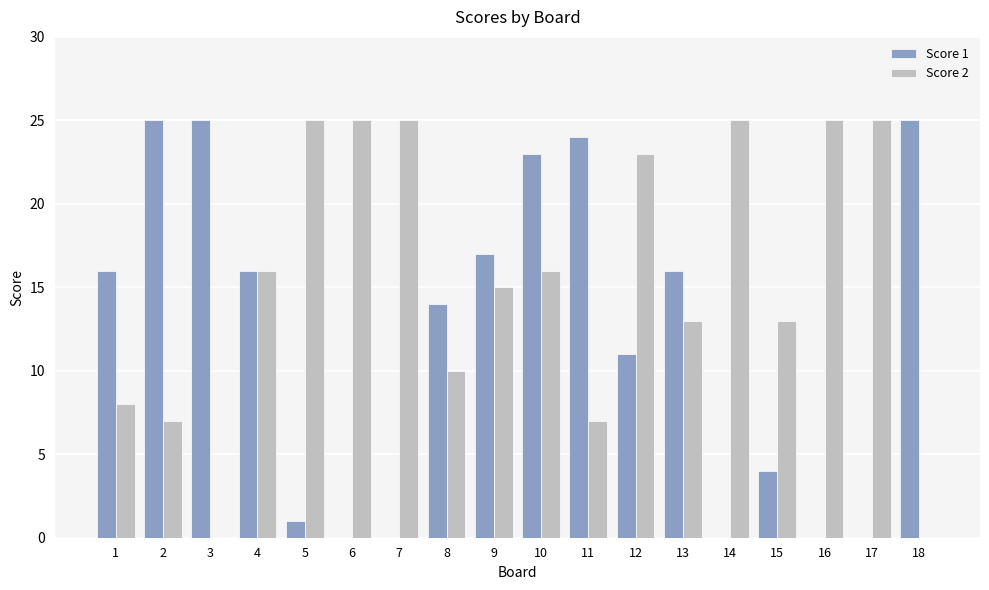

How many data points does each series have?

18